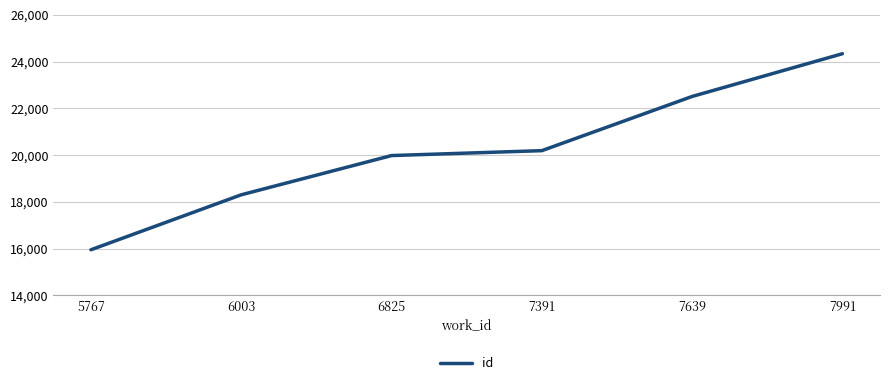

Rank the categories by value from highest to lowest.

7991, 7639, 7391, 6825, 6003, 5767